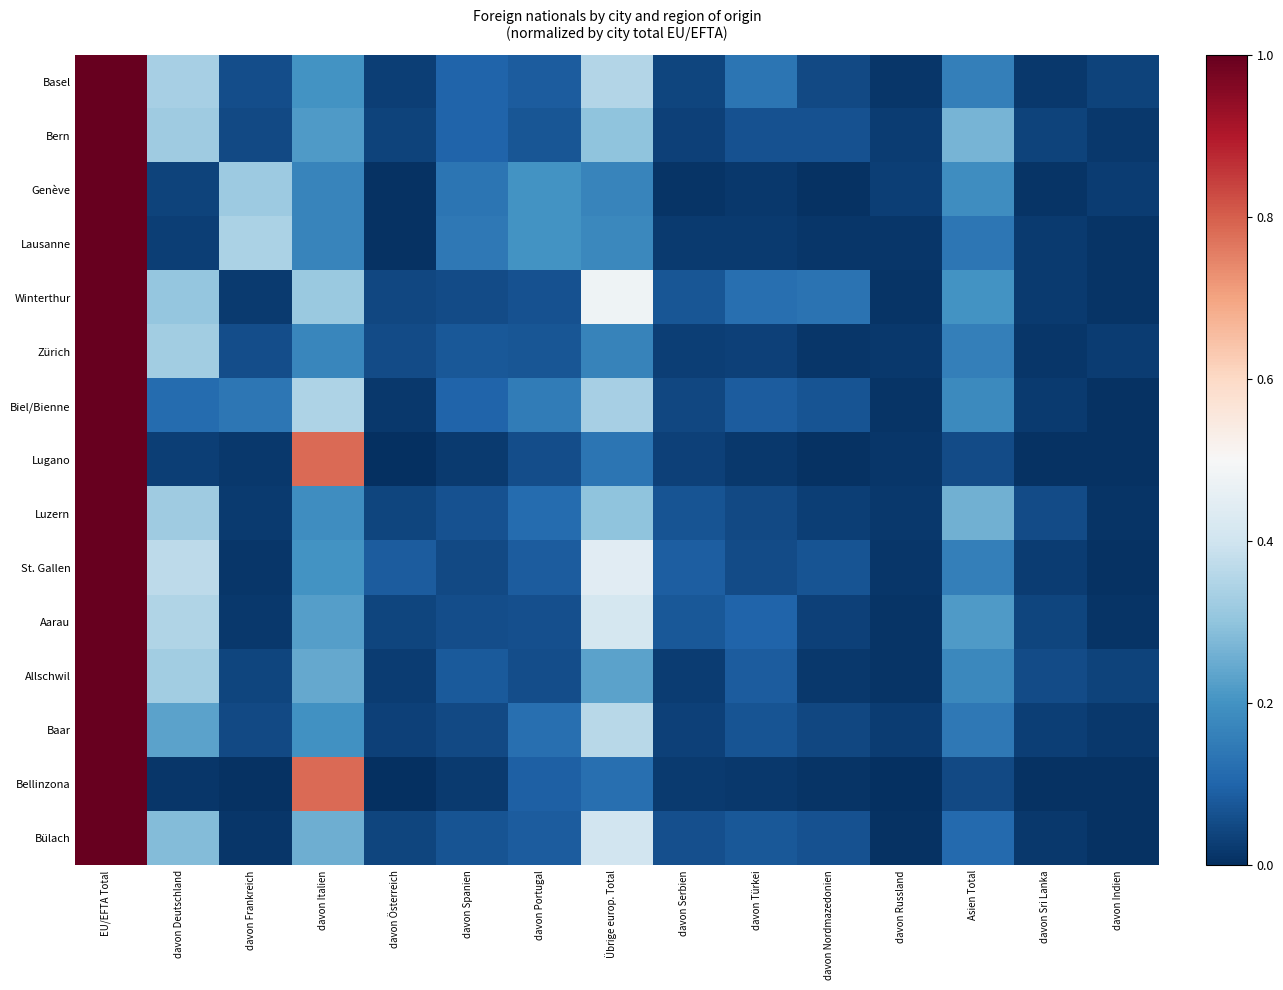

Which label corresponds to the largest value in the chart?

EU/EFTA Total